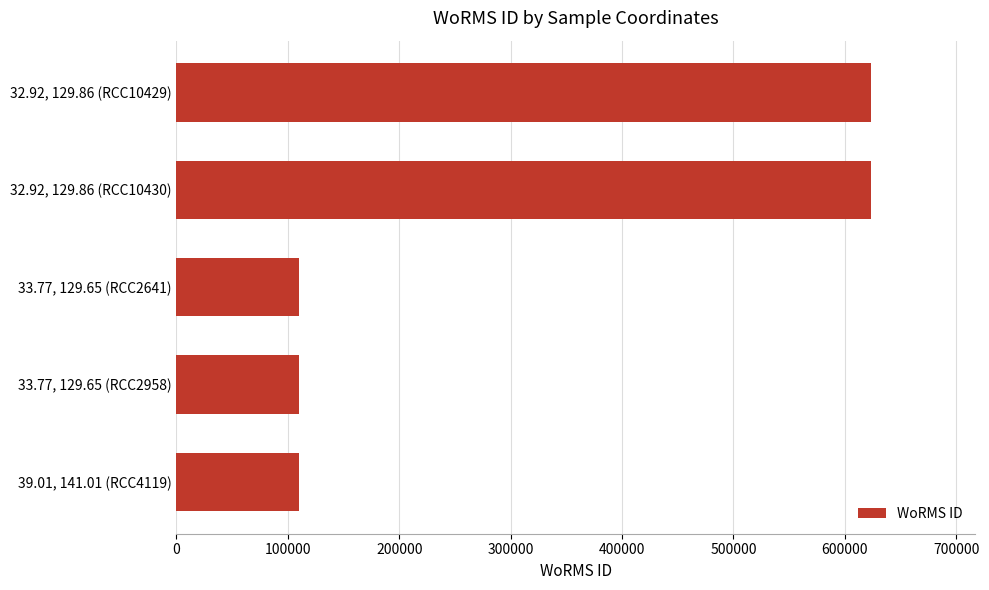

What is the minimum value shown in the chart?

109545